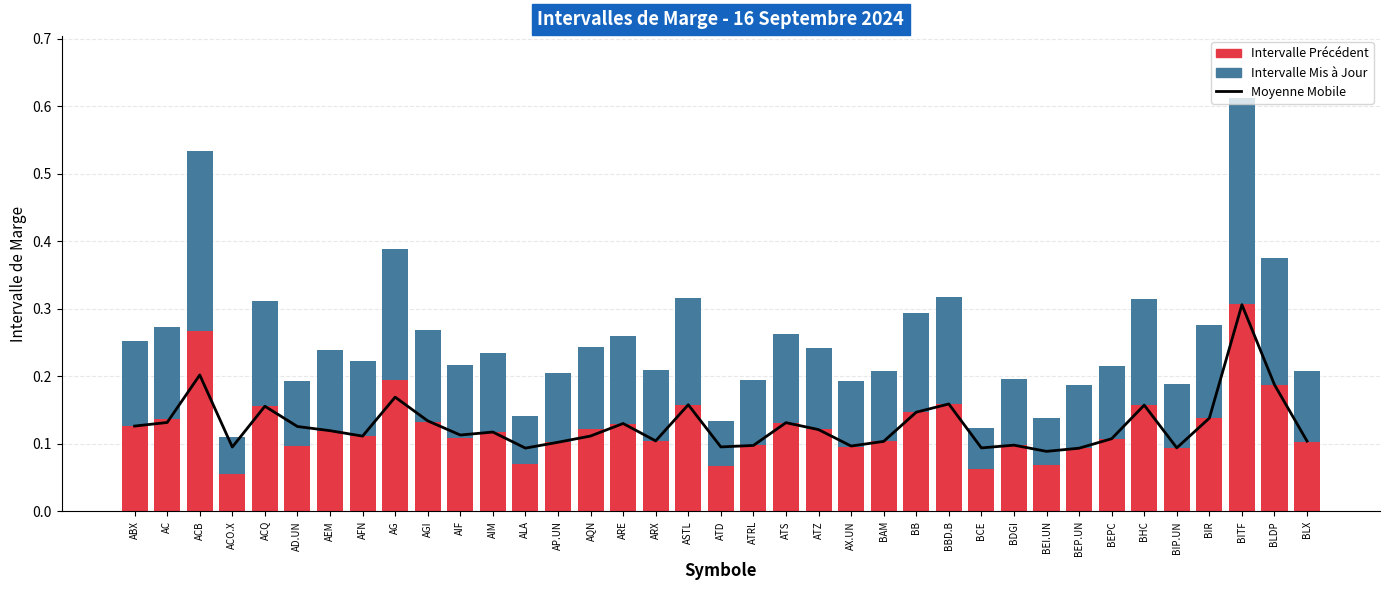

What is the smallest value displayed?

0.1